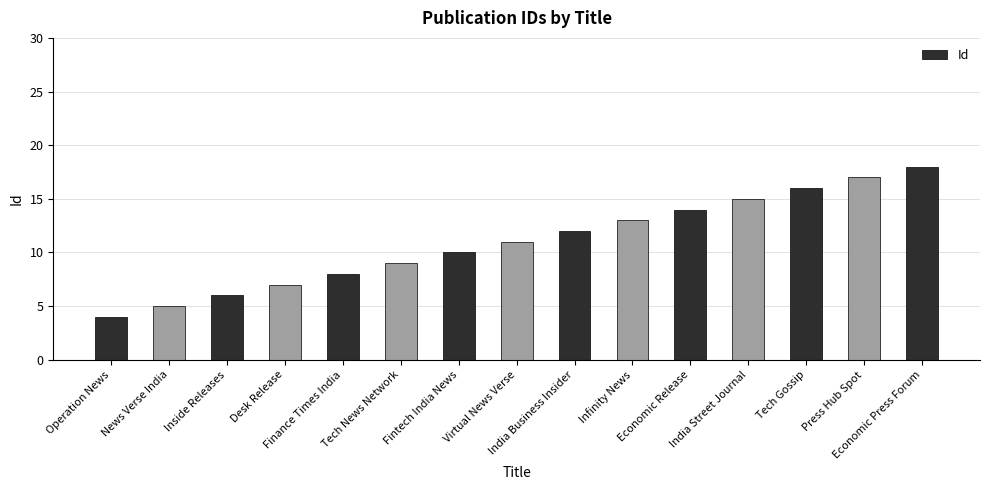

Which has a higher value, Finance Times India or Infinity News?

Infinity News